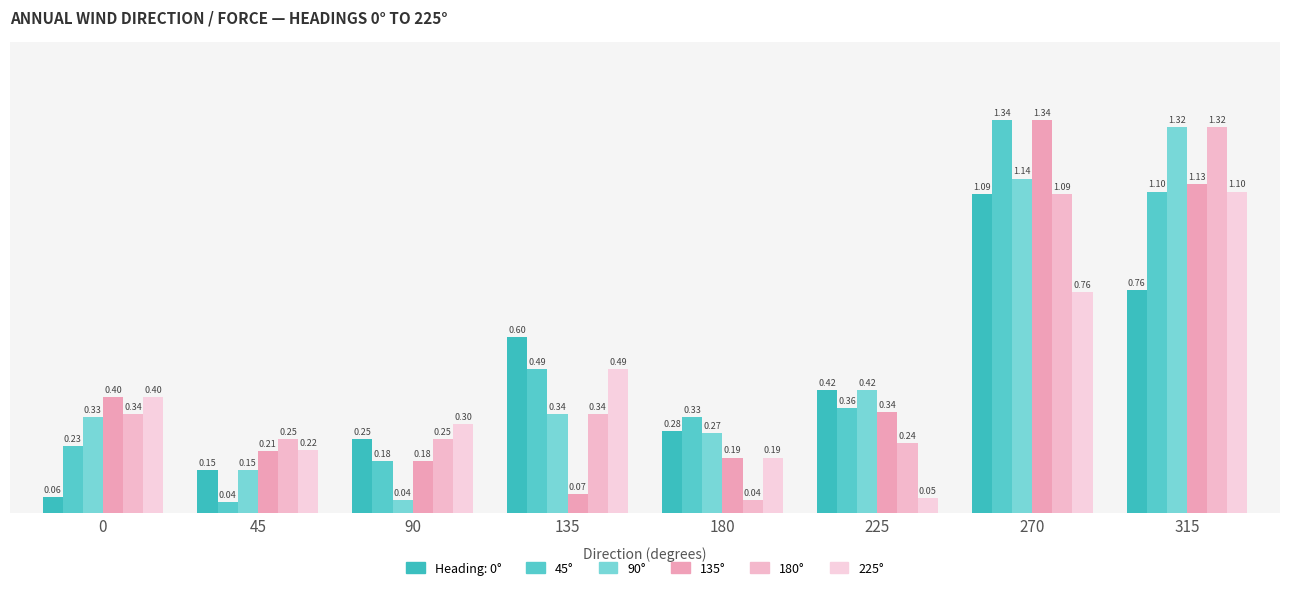

What is the spread (max minus min) of values at 225?

0.4